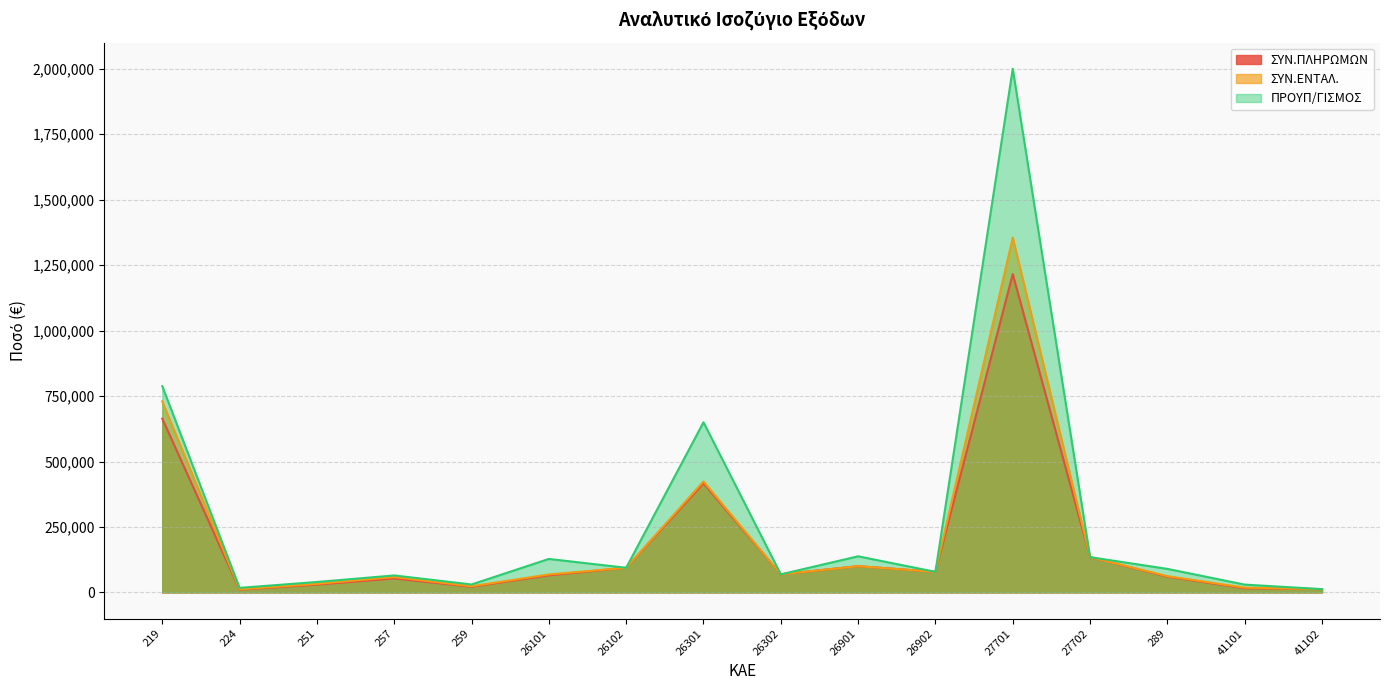

What is the total value across all series at 219?

2181721.1